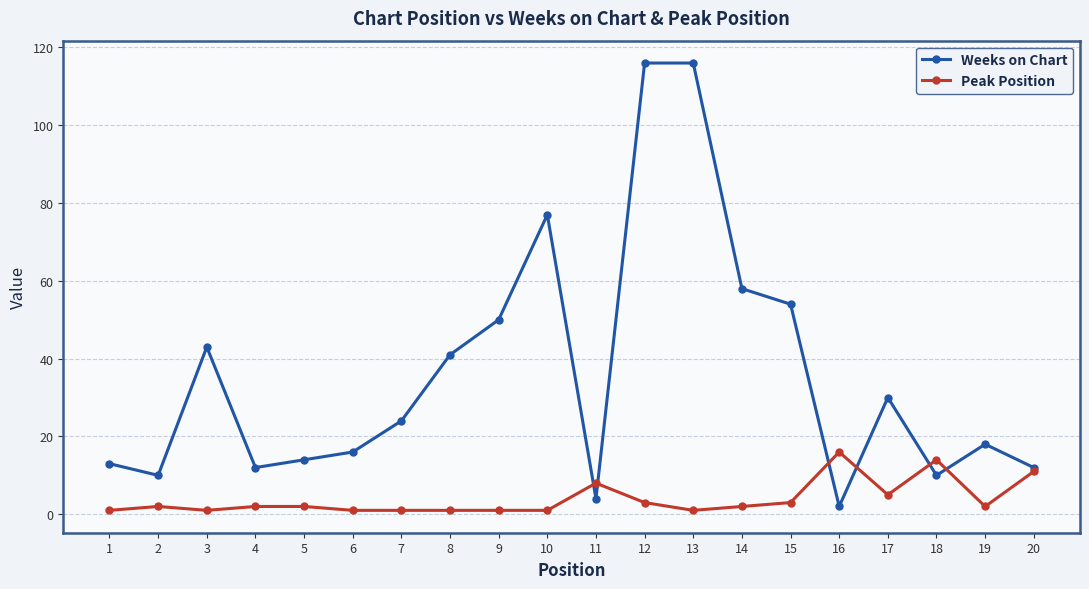

Is this an area chart (filled region under the line)?

No